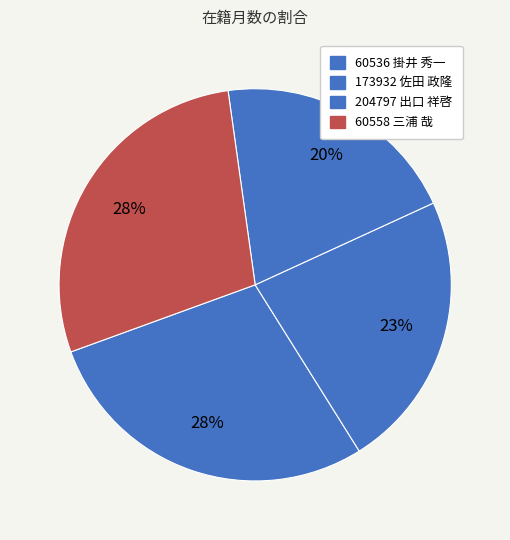

Rank the categories by value from lowest to highest.

204797 出口 祥啓, 173932 佐田 政隆, 60536 掛井 秀一, 60558 三浦 哉